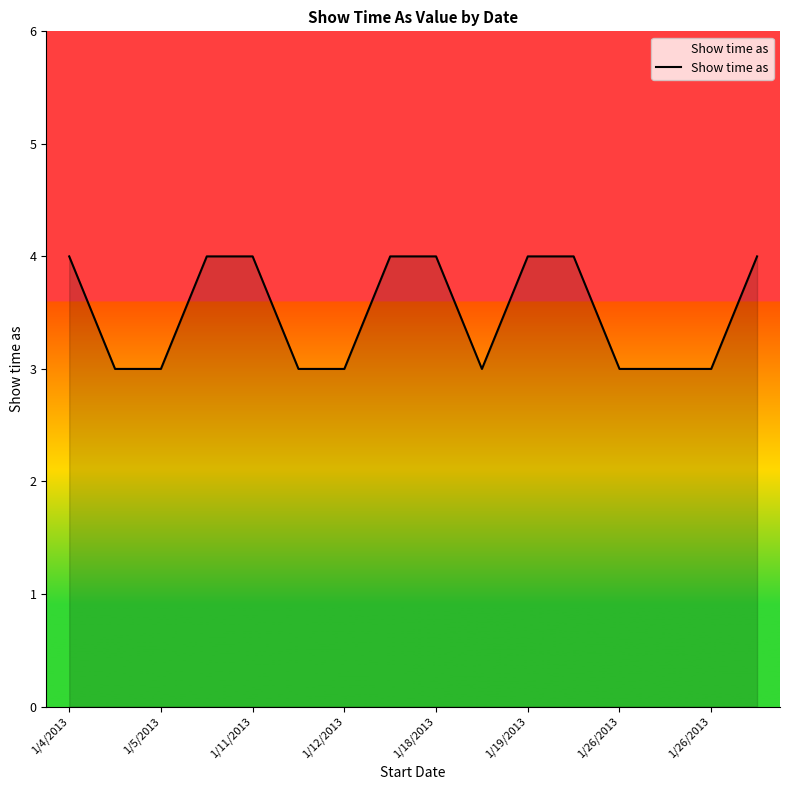

What is the minimum value shown in the chart?

3